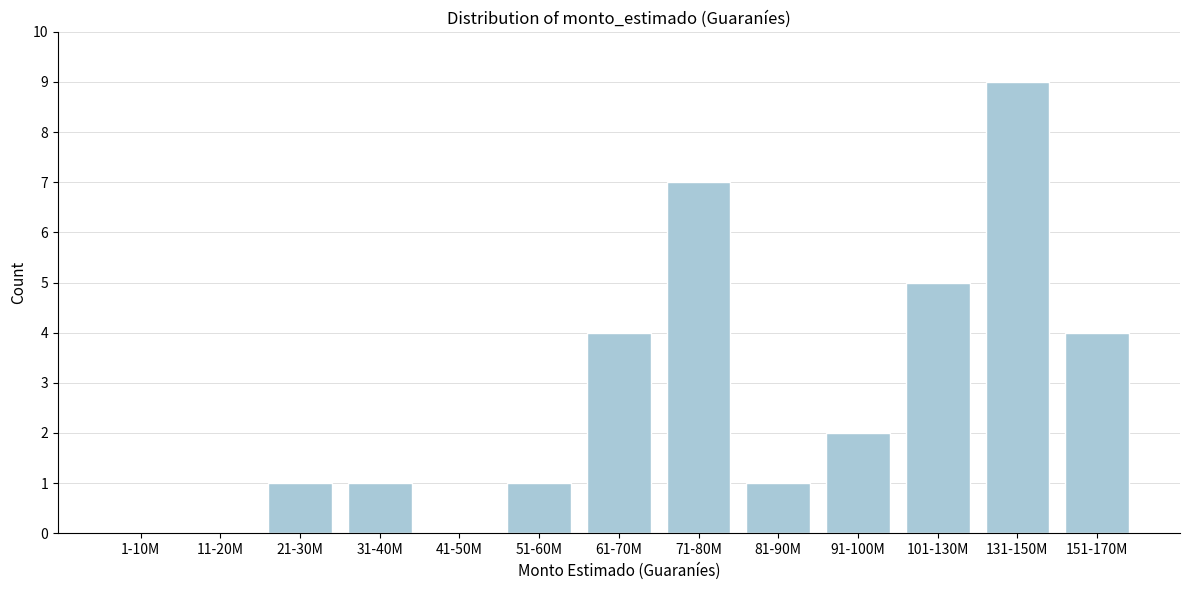

Reading left to right, what are all the values shown in this chart?

1-10M=0	11-20M=0	21-30M=1	31-40M=1	41-50M=0	51-60M=1	61-70M=4	71-80M=7	81-90M=1	91-100M=2	101-130M=5	131-150M=9	151-170M=4